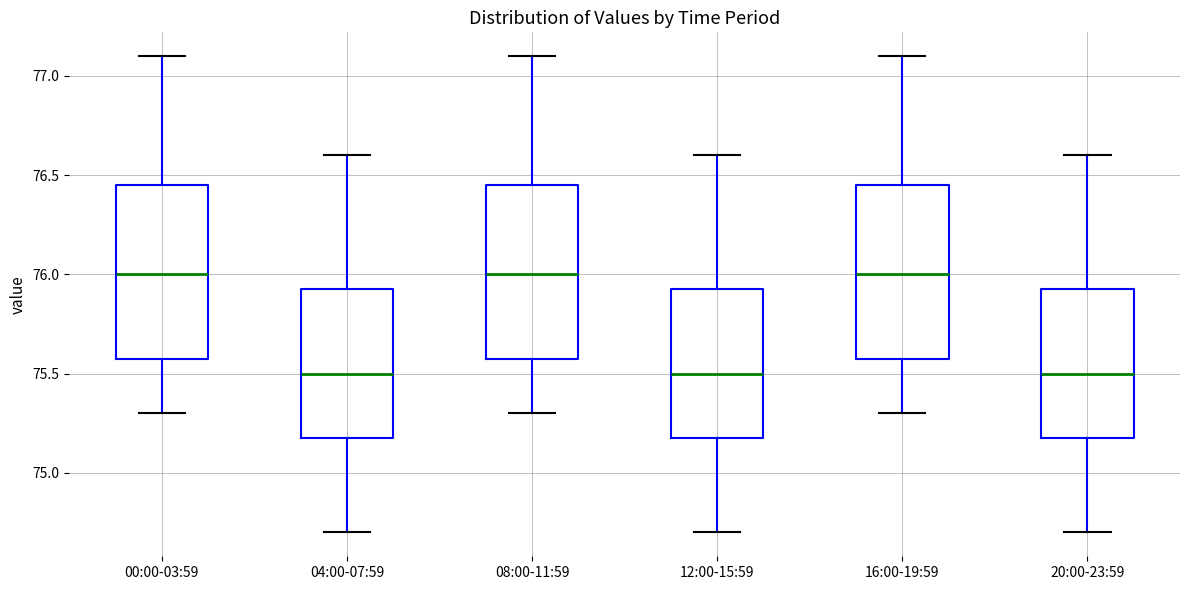

Where is the upper edge of the box for 08:00-11:59 on the y-axis? The values are not printed on the chart, so give them approximately, as read against the axis.

76.45